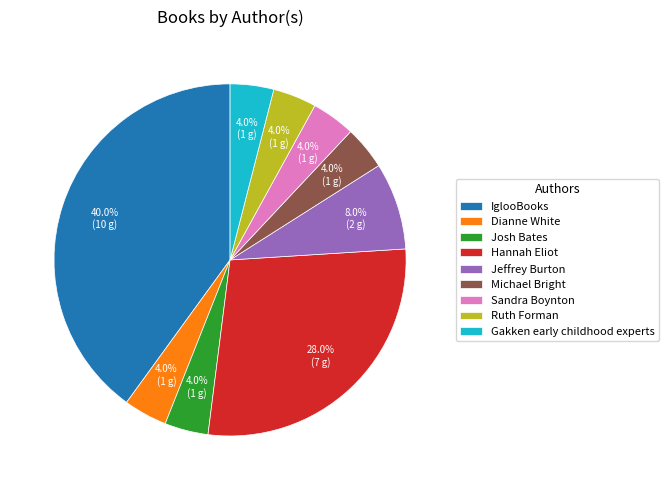

How many slices are in this pie chart?

9